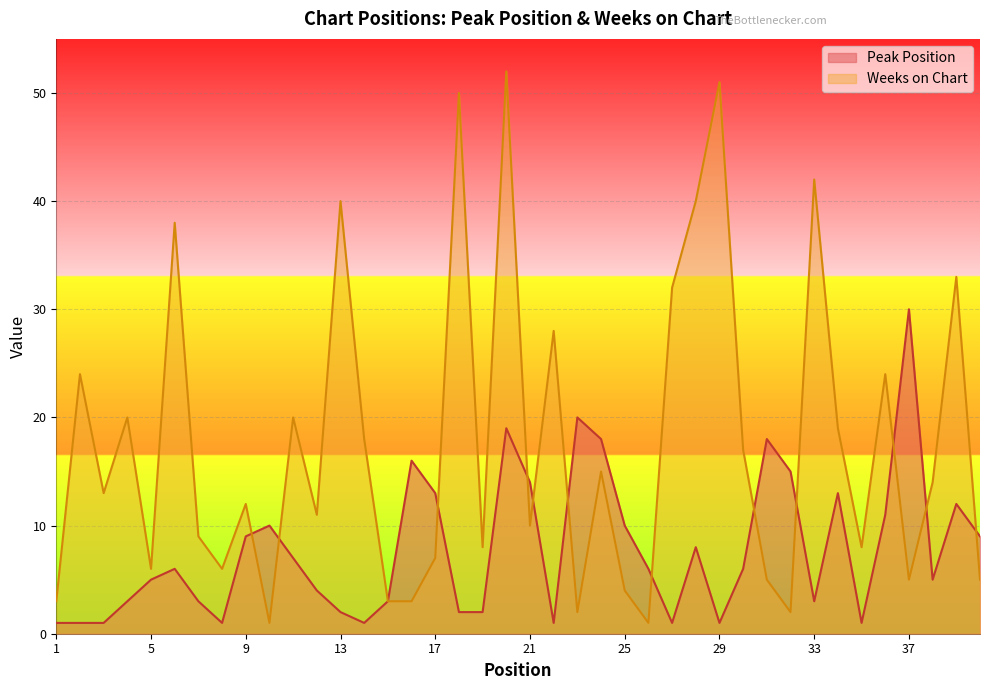

Where do Peak Position and Weeks on Chart first cross each other?

9 and 10